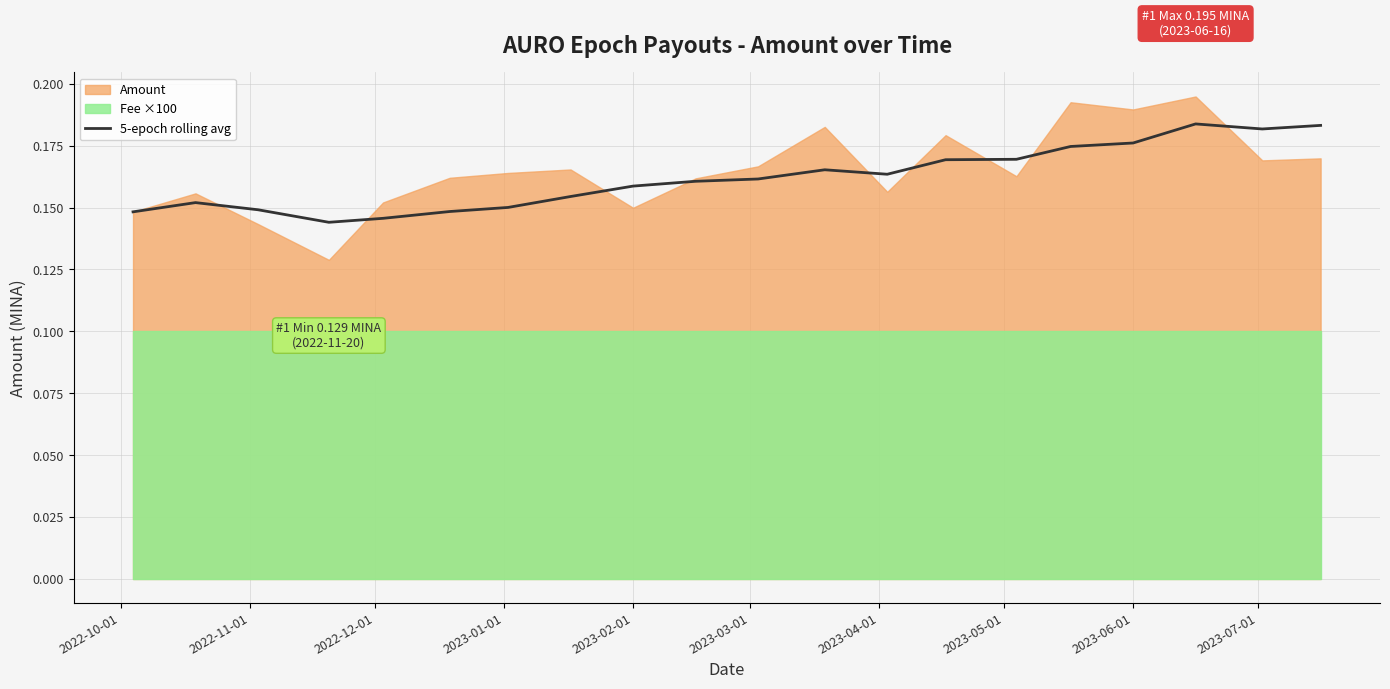

True or false: the data has more than 1 interior local peaks.

True